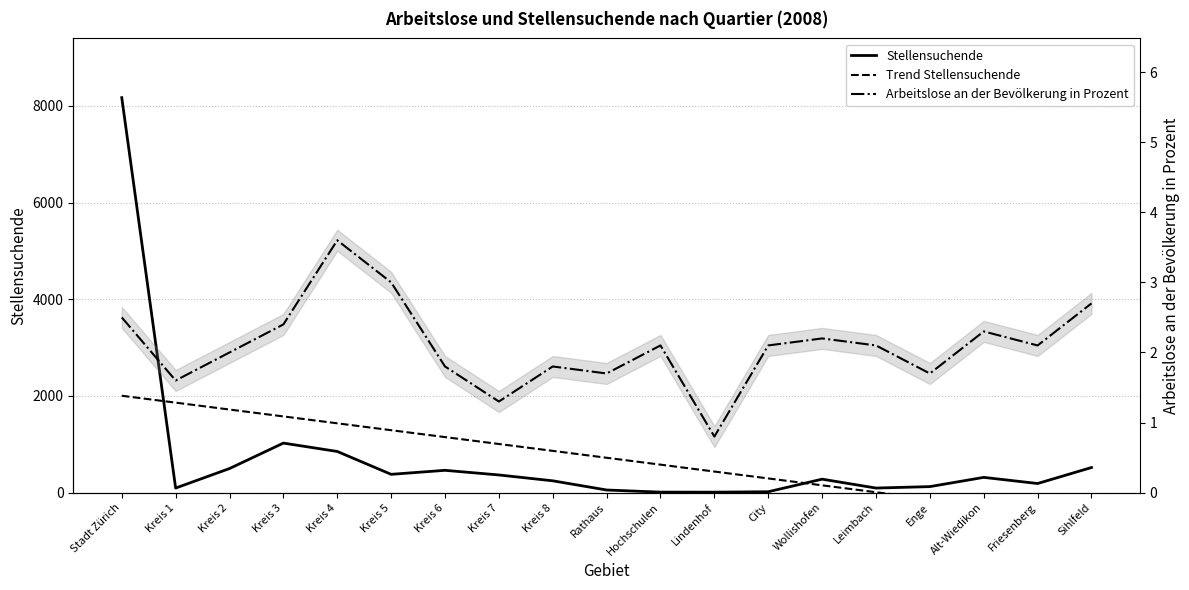

Rank the categories by Stellensuchende value from highest to lowest.

Stadt Zürich, Kreis 3, Kreis 4, Sihlfeld, Kreis 2, Kreis 6, Kreis 5, Kreis 7, Alt-Wiedikon, Wollishofen, Kreis 8, Friesenberg, Enge, Kreis 1, Leimbach, Rathaus, City, Hochschulen, Lindenhof